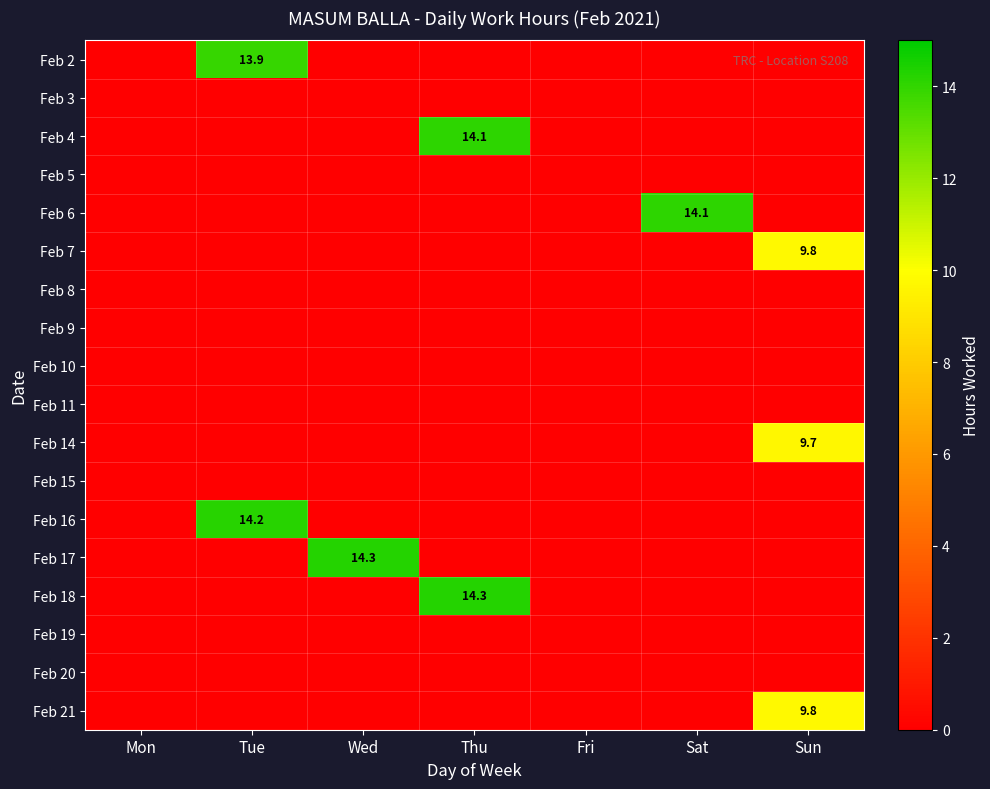

Is it true that Feb 14 equals 0.0 at Fri?

True